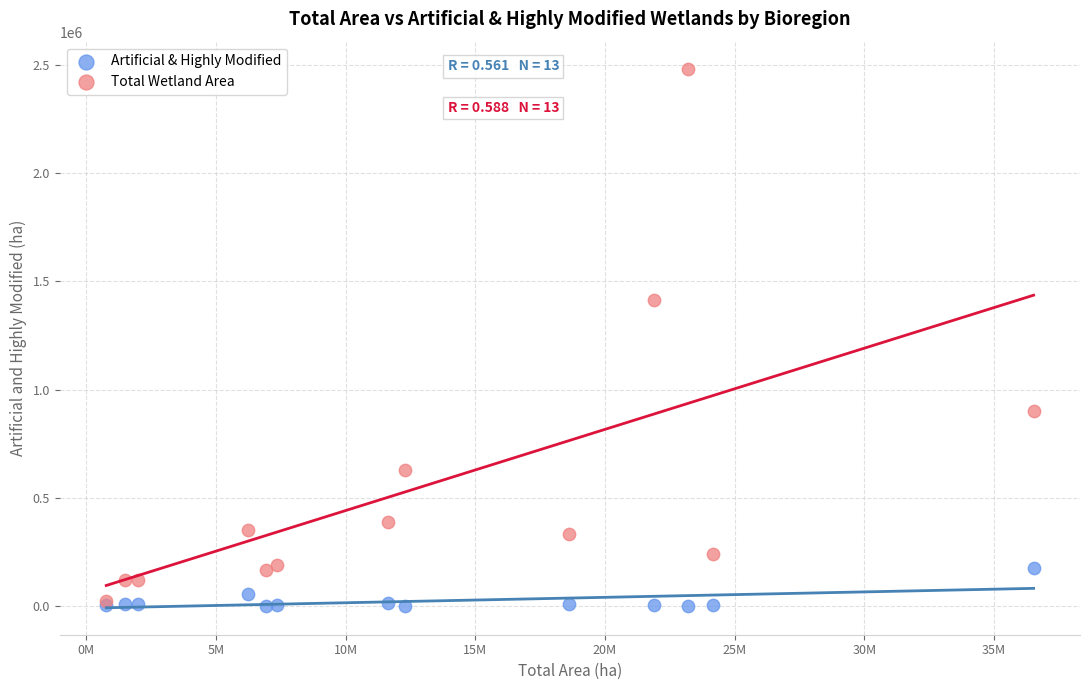

In the Total Wetland Area series, what Y value is closest to 1252106?

1412105